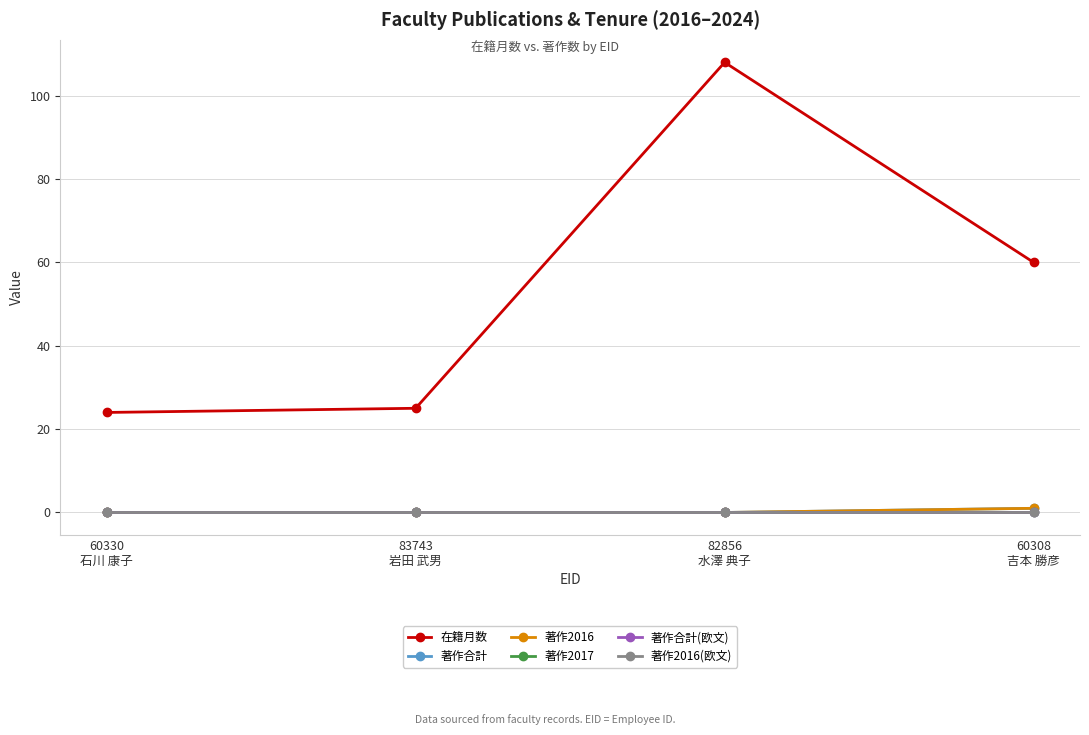

Is this an area chart (filled region under the line)?

No